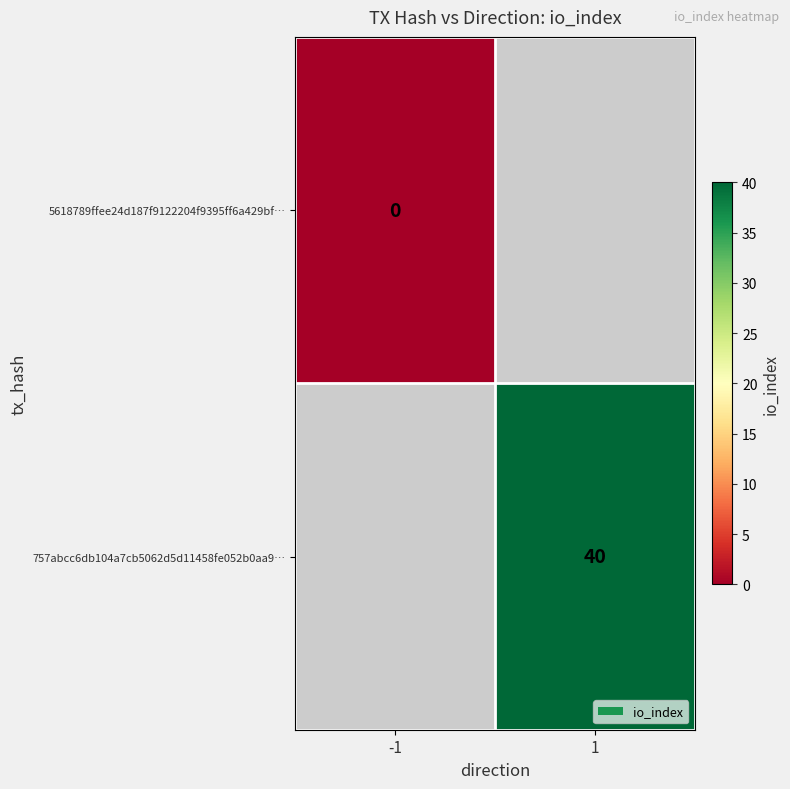

Between -1 and 1, which is larger?

1